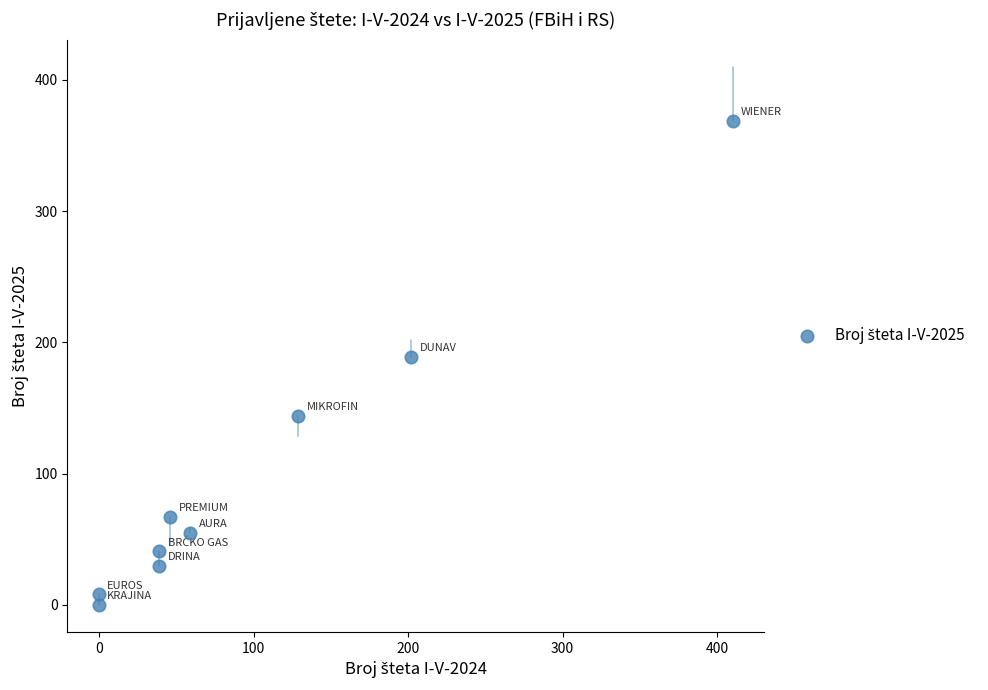

What is the range of X values (max minus min)?

410